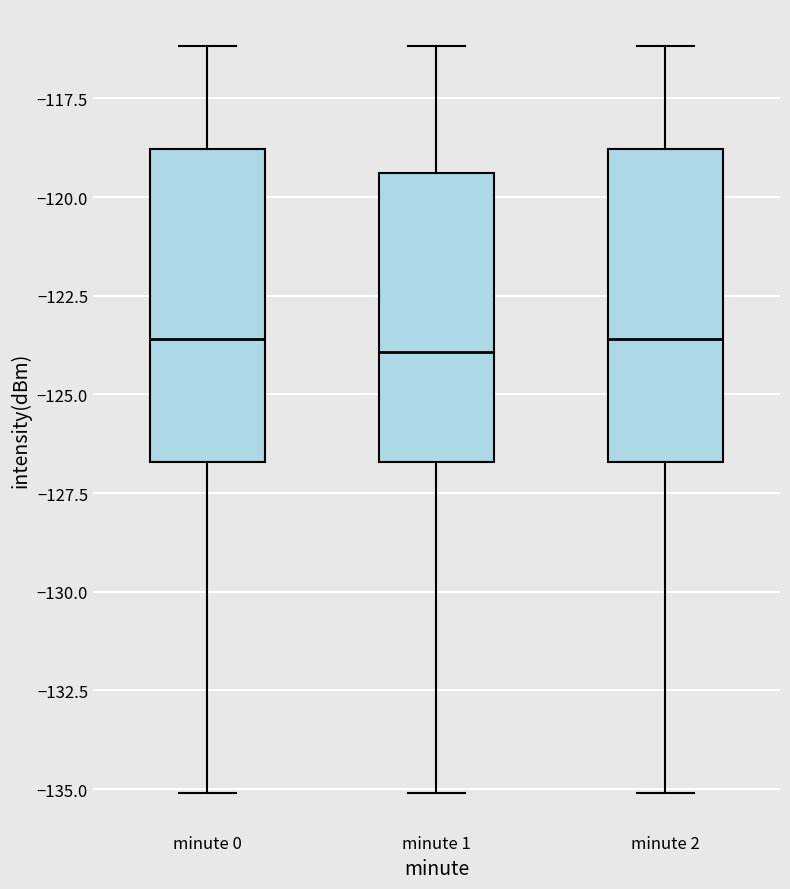

Reading left to right, read every box against the y-axis: the position of its median line, the range the box covers, and the ends of its whiskers. The values are not printed on the chart, so give them approximately, as read against the axis.

minute 0: median -123.5, box -126.5 to -119.0, whiskers -135.0 to -116.0
minute 1: median -124.0, box -126.5 to -119.5, whiskers -135.0 to -116.0
minute 2: median -123.5, box -126.5 to -119.0, whiskers -135.0 to -116.0